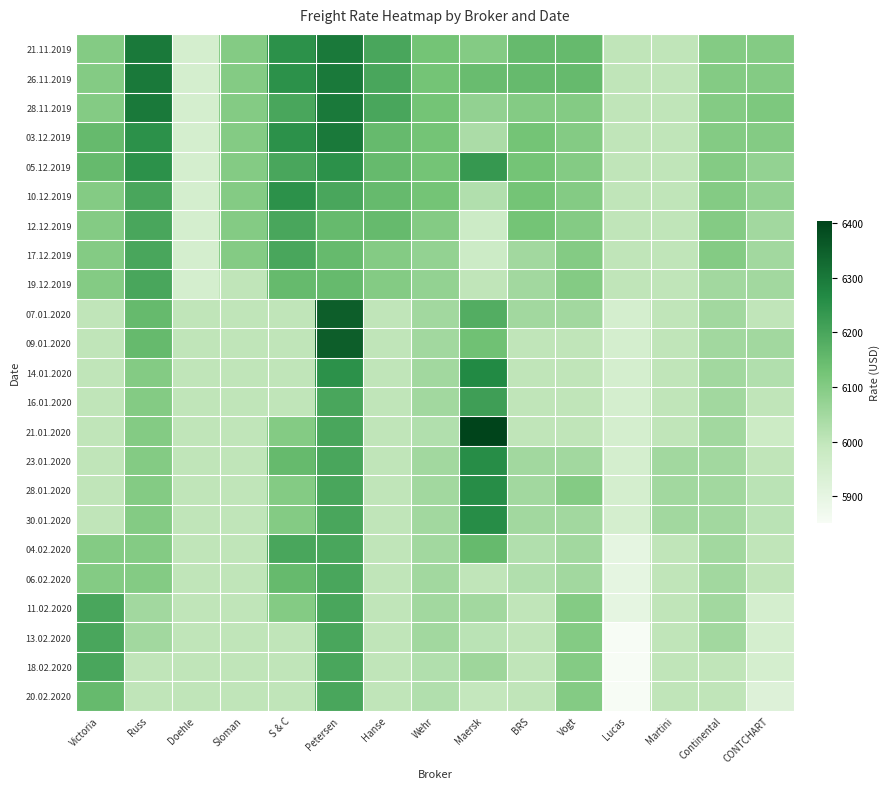

List the series in order of their peak value, lowest first.

12.12.2019, 17.12.2019, 19.12.2019, 04.02.2020, 06.02.2020, 11.02.2020, 13.02.2020, 18.02.2020, 20.02.2020, 16.01.2020, 05.12.2019, 10.12.2019, 23.01.2020, 28.01.2020, 30.01.2020, 14.01.2020, 21.11.2019, 26.11.2019, 28.11.2019, 03.12.2019, 07.01.2020, 09.01.2020, 21.01.2020